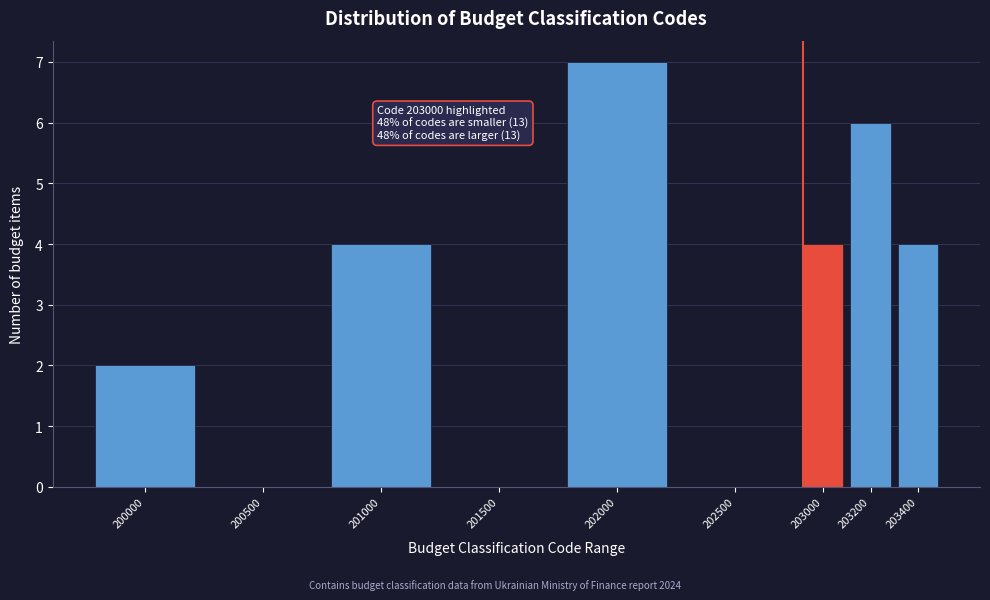

Reading left to right, transcribe all the data shown in this chart.

200000=2	200500=0	201000=4	201500=0	202000=7	202500=0	203000=4	203200=6	203400=4